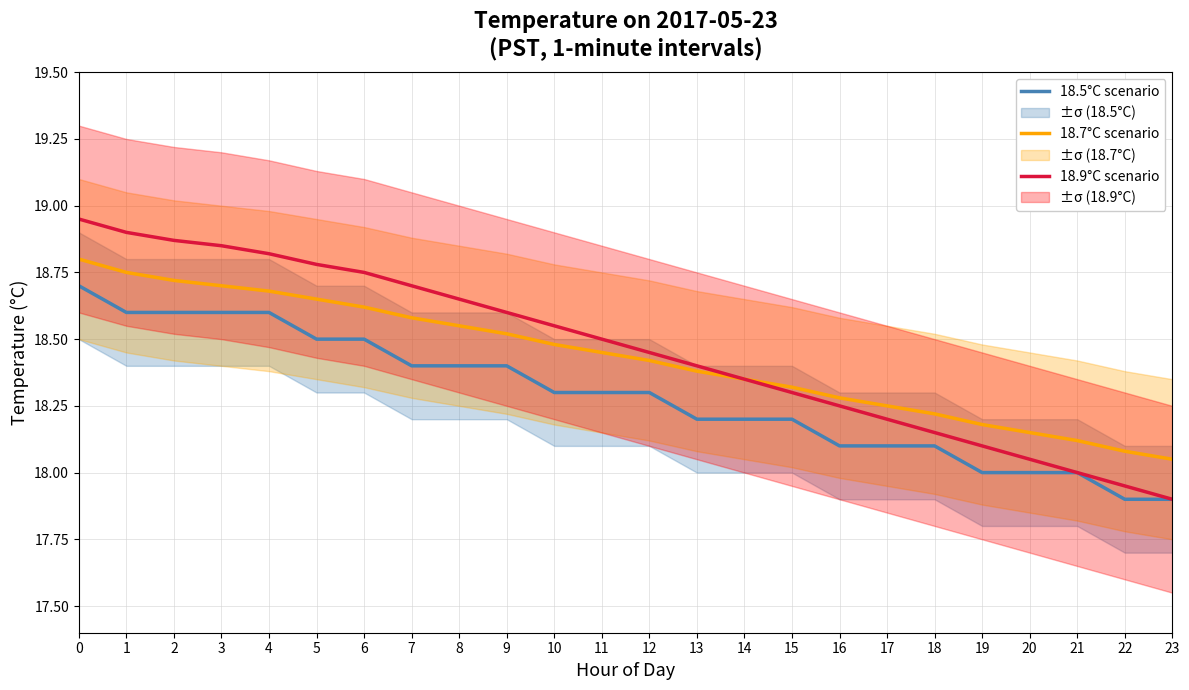

True or false: 18.7°C scenario and 18.5°C scenario cross at least once.

False